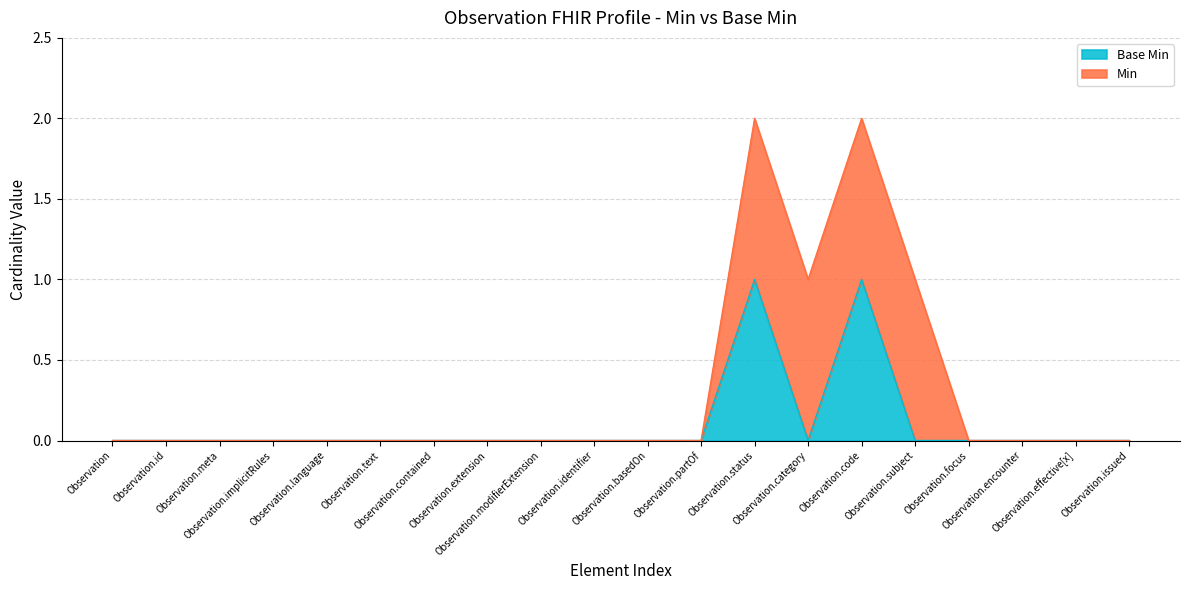

How many interior local valleys (lower than both neighbors) does the data have?

1